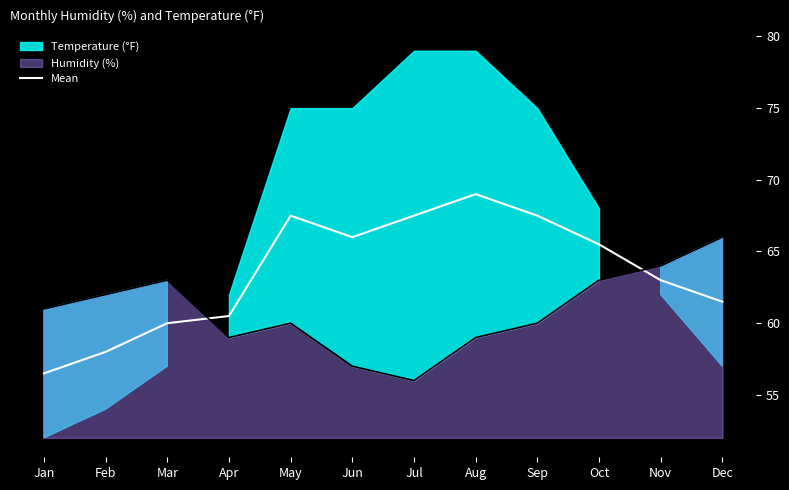

How many interior local valleys (lower than both neighbors) does the data have?

1